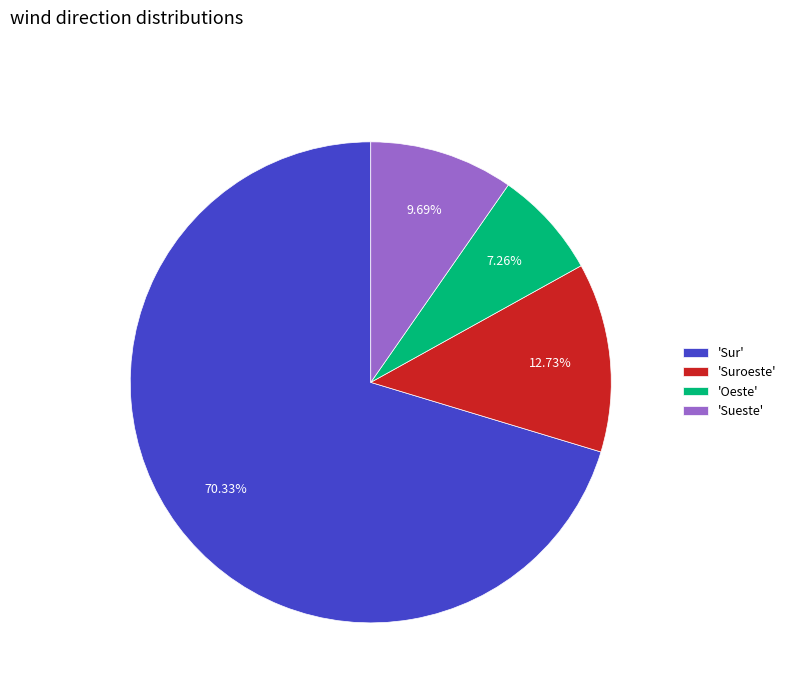

Which category accounts for the majority?

'Sur'